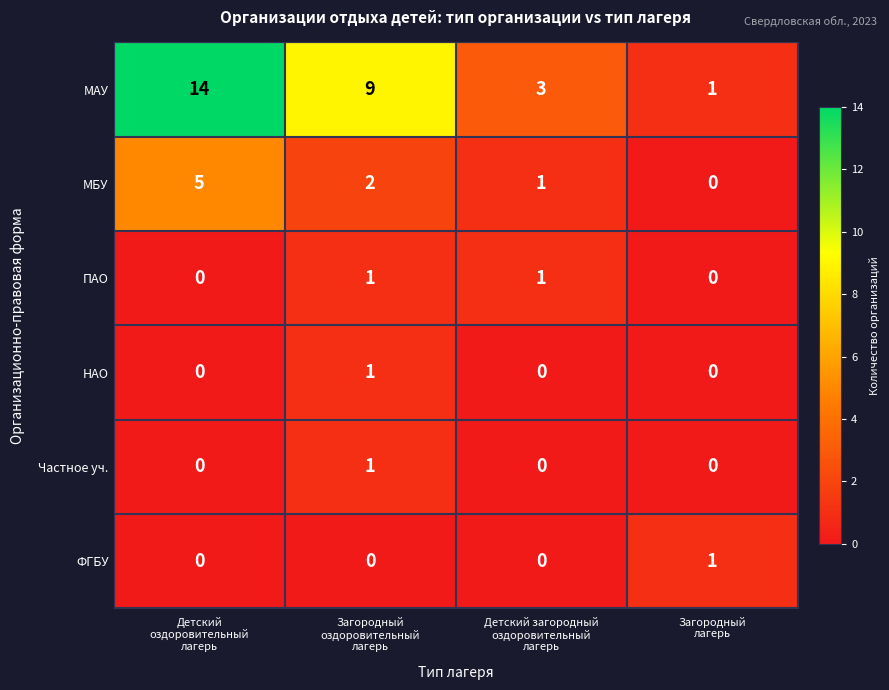

What is the greatest value displayed?

14